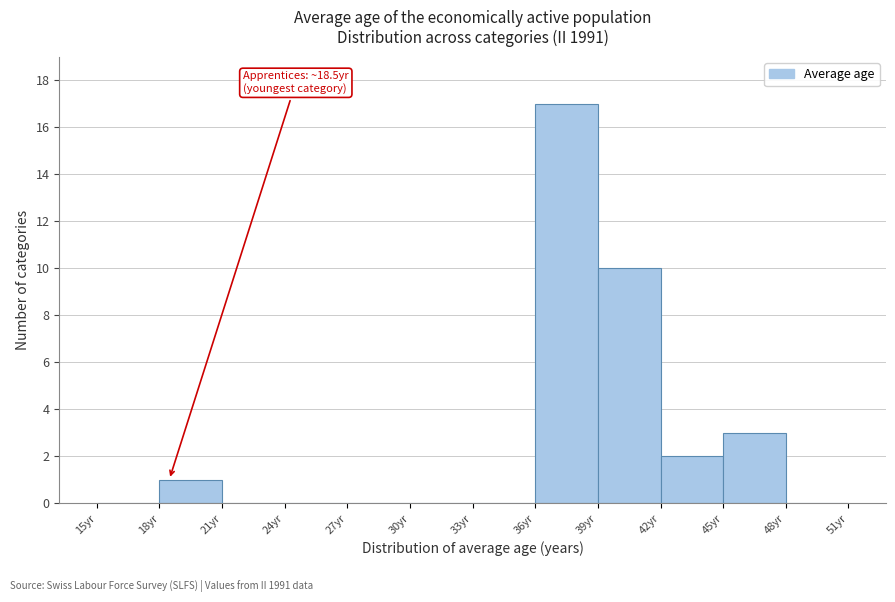

Over which range of the x-axis is the bar tallest?

36 to 39